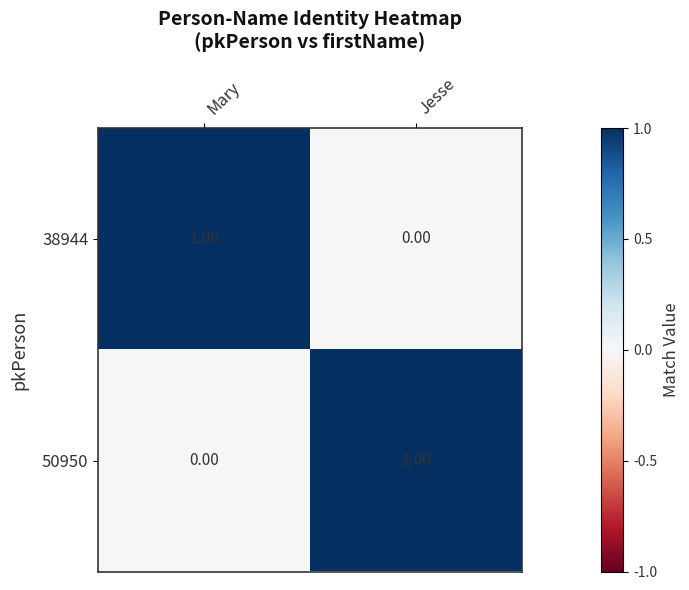

Count the number of data series in this chart.

2